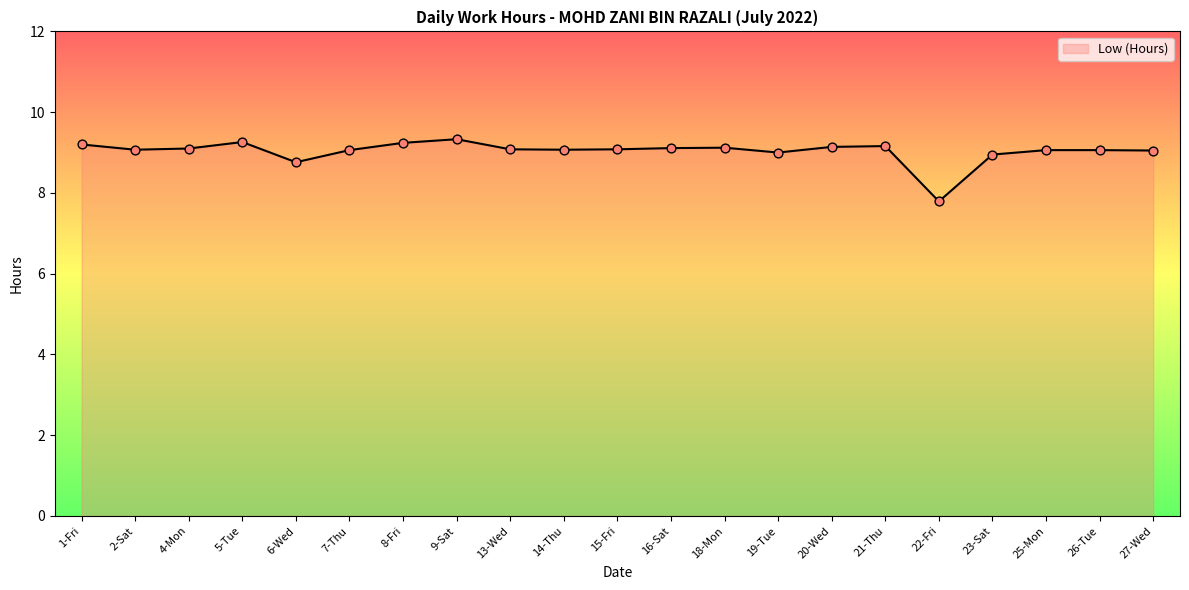

What is the change in value from 8-Fri to 27-Wed?

-0.2